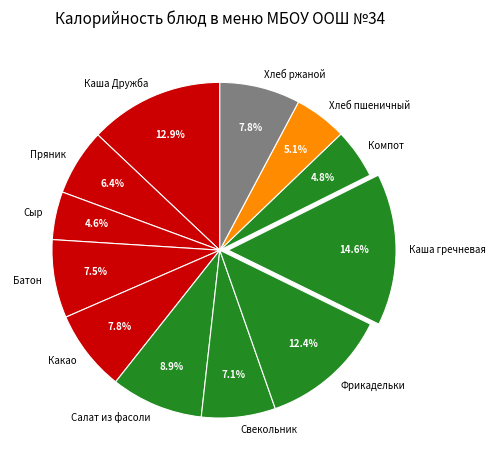

Do Каша Дружба and Свекольник together represent more than half of the pie?

No